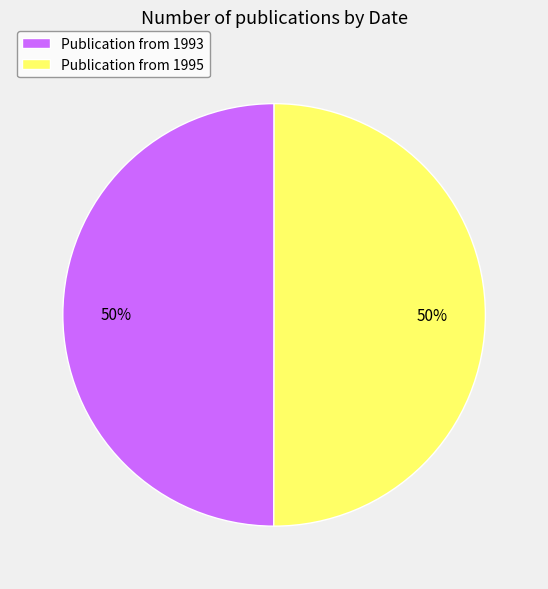

To the nearest percent, what portion does Publication from 1993 represent?

50%